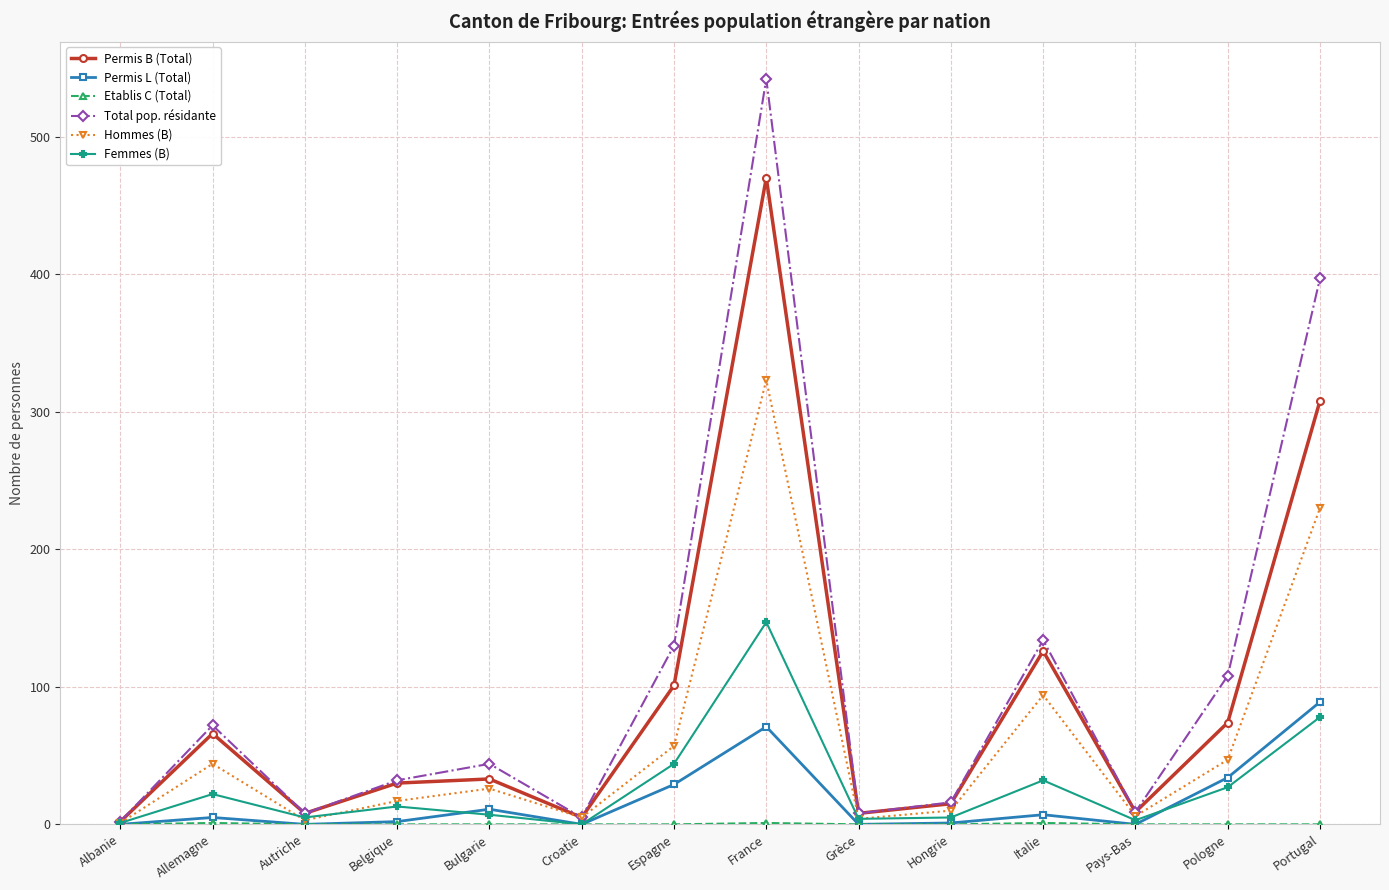

How many data points does each series have?

14